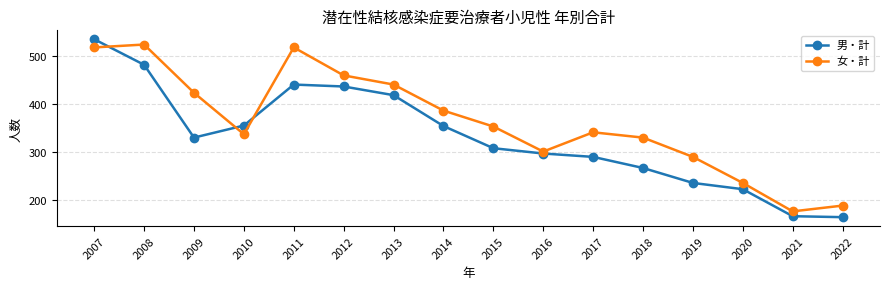

At which label does 男・計 first exceed 330?

2007